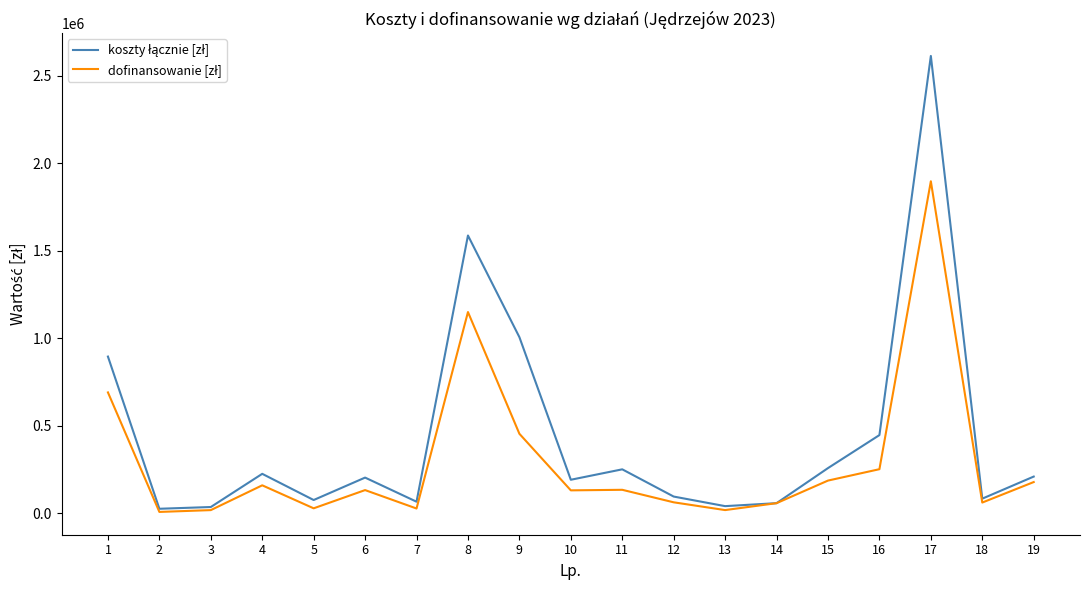

How many lines are shown in the chart?

2